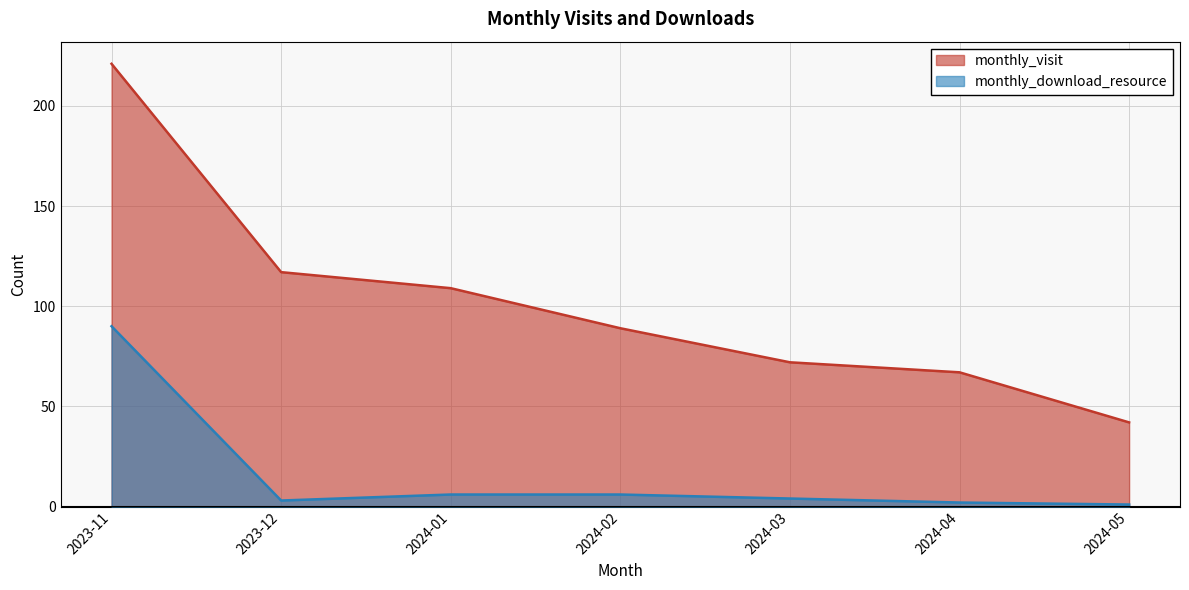

What is the average value of the monthly_visit series?

102